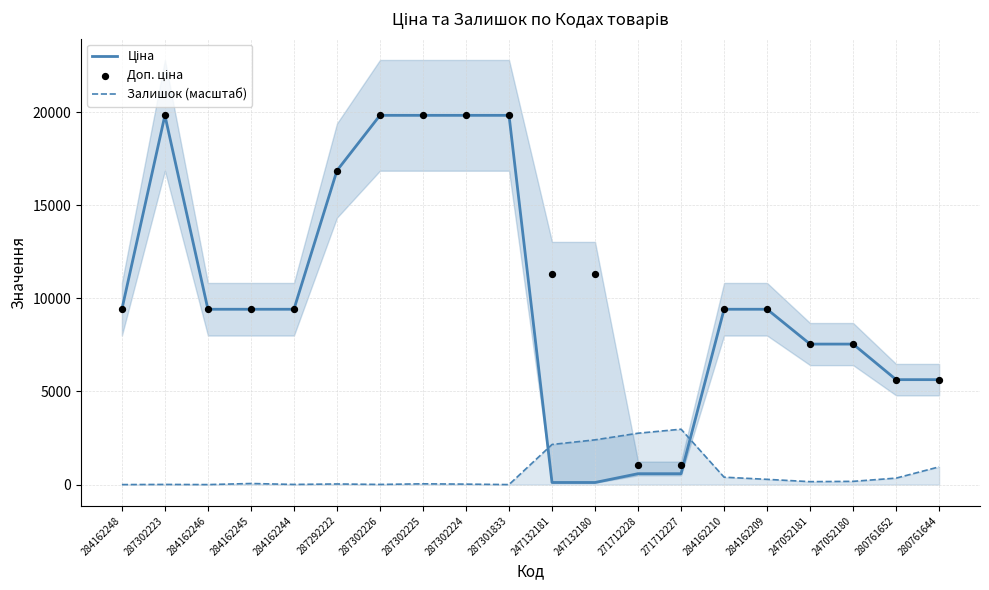

What is the total value across all series at 284162209?

19115.5